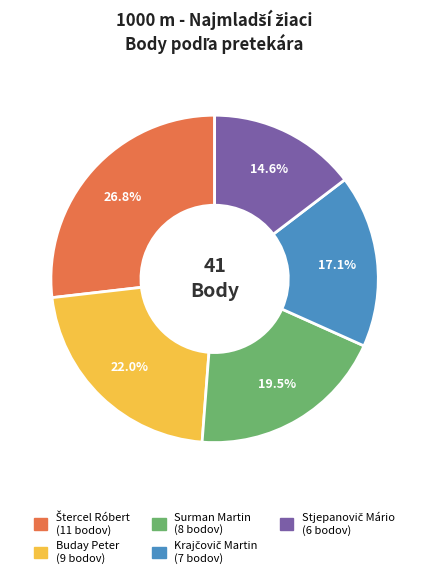

What portion of the pie excludes Surman Martin?

80.5%